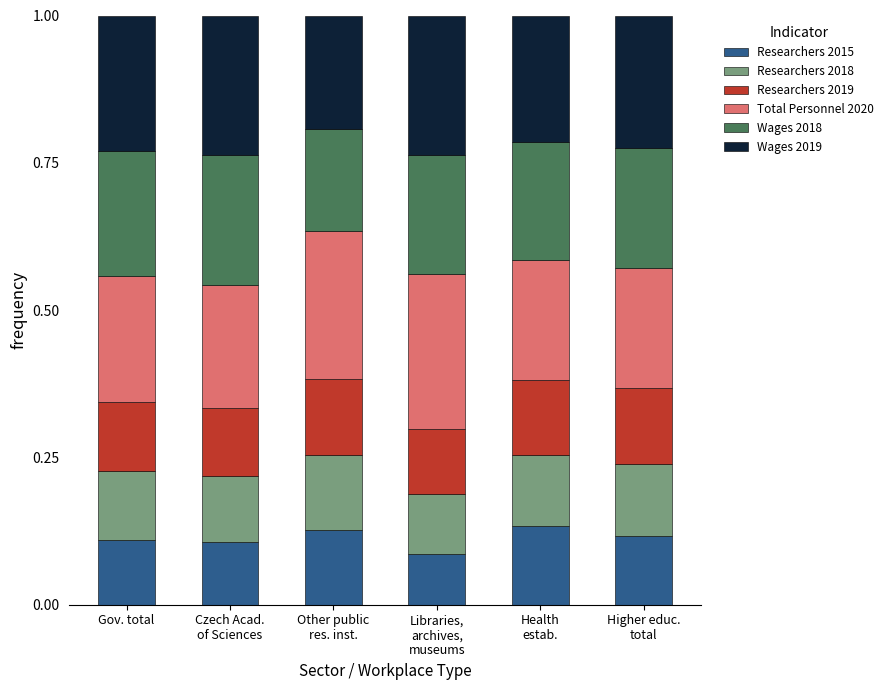

How many Researchers 2015 values are between 0 and 1?

6